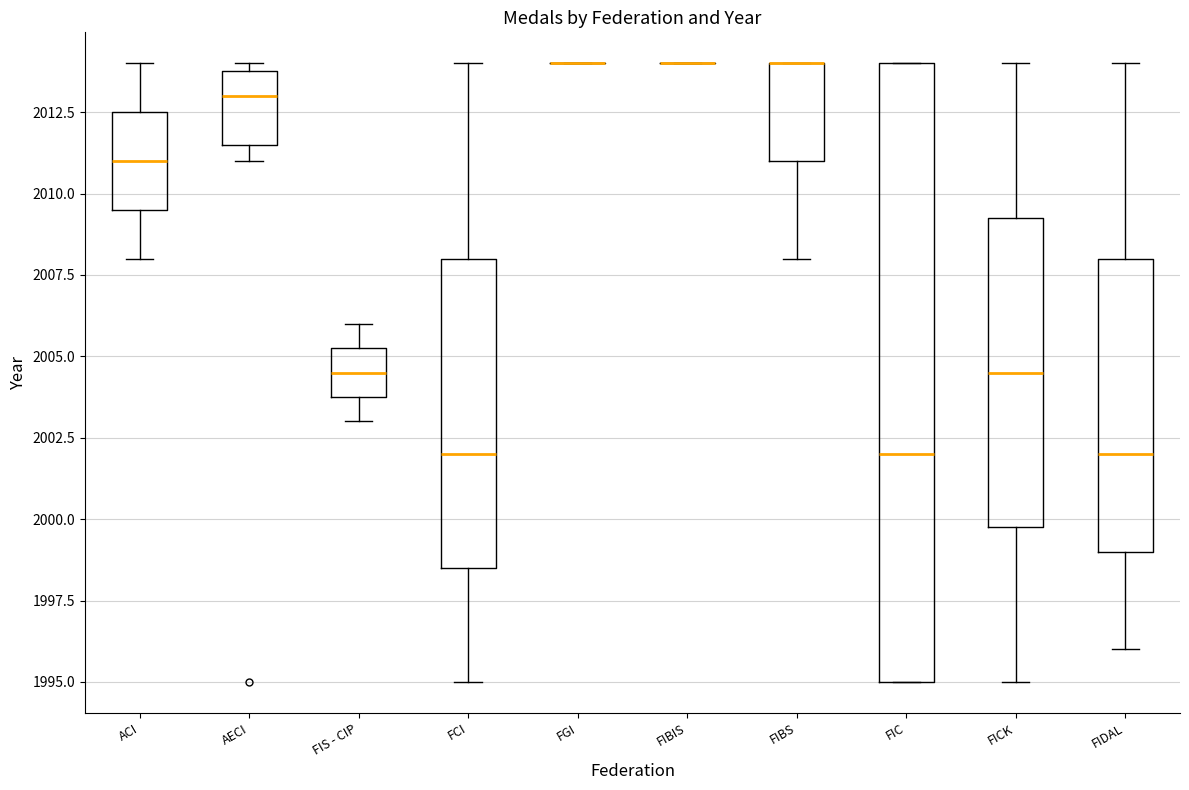

Comparing the boxes themselves (not the whiskers), which one is the tallest?

FIC